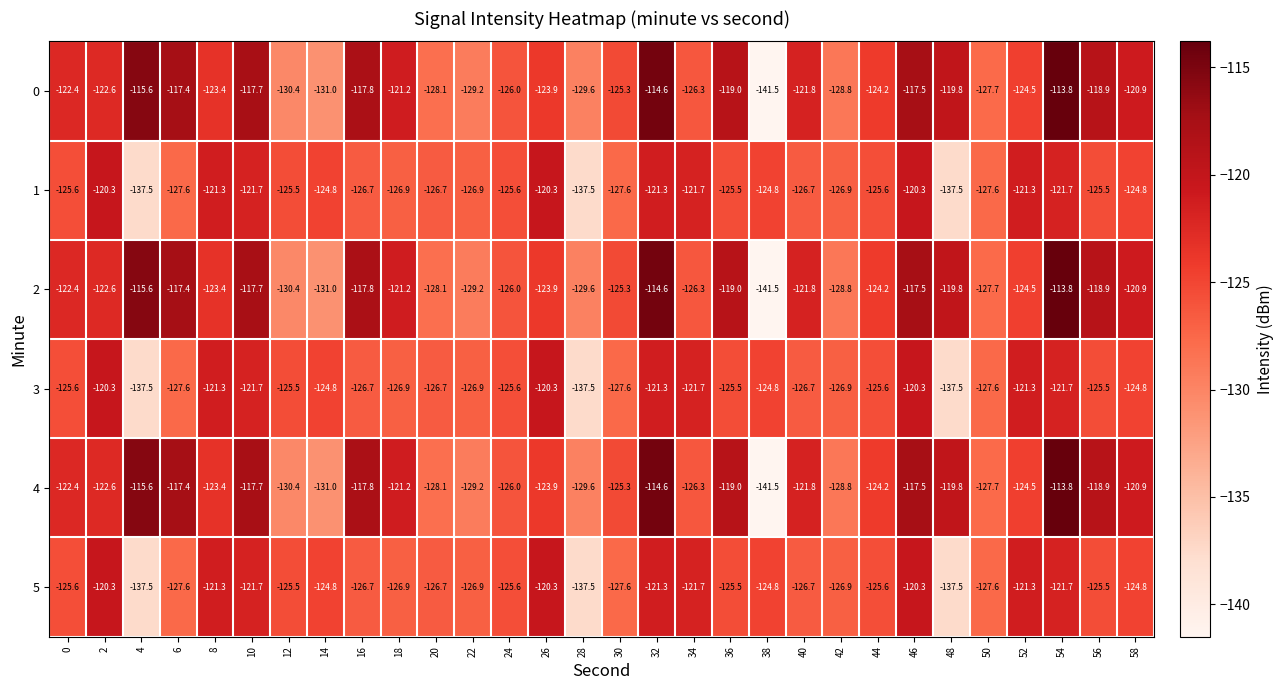

True or false: 1 has a value of -66.2 at 38.

False